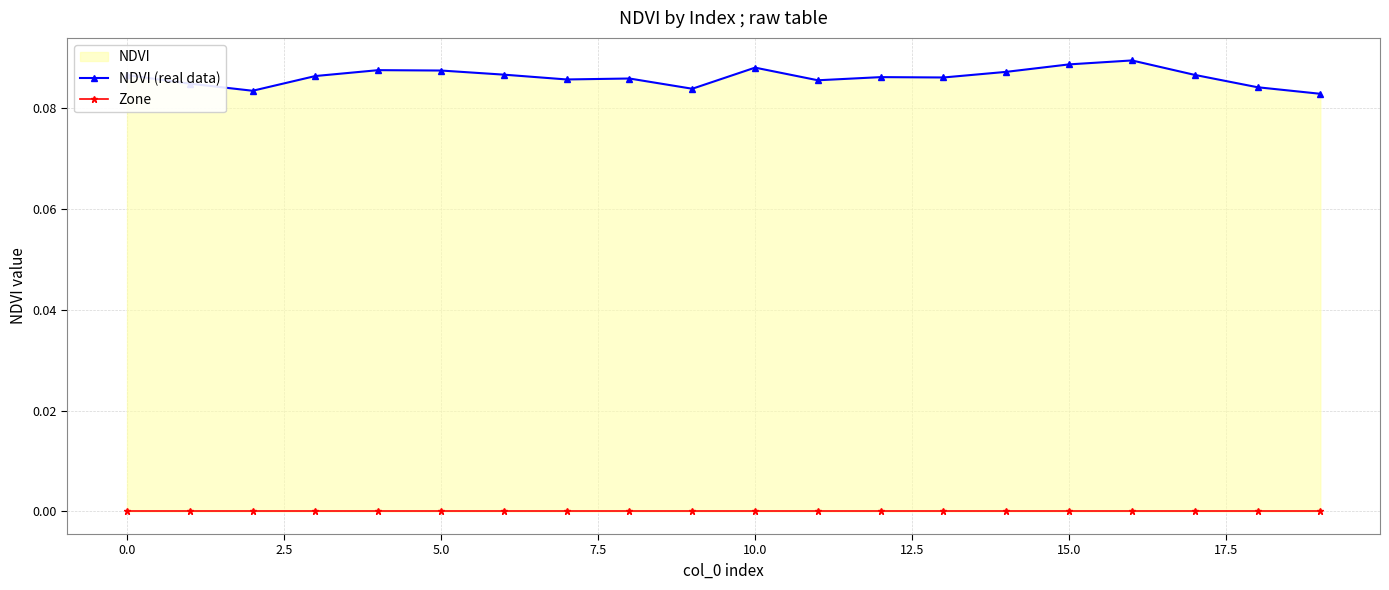

What is the label of the 14th point from the left?

13